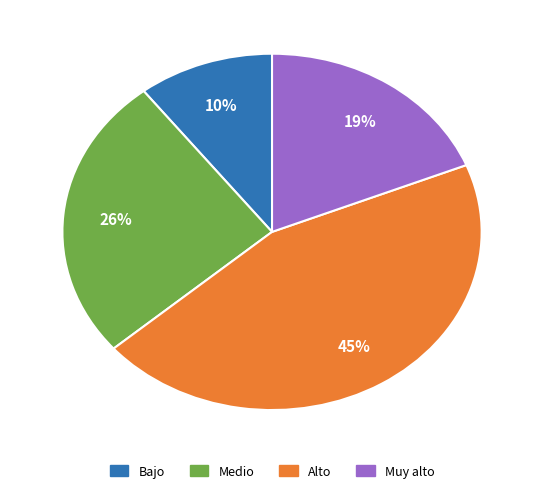

Is the sum of Medio and Alto greater than half?

Yes